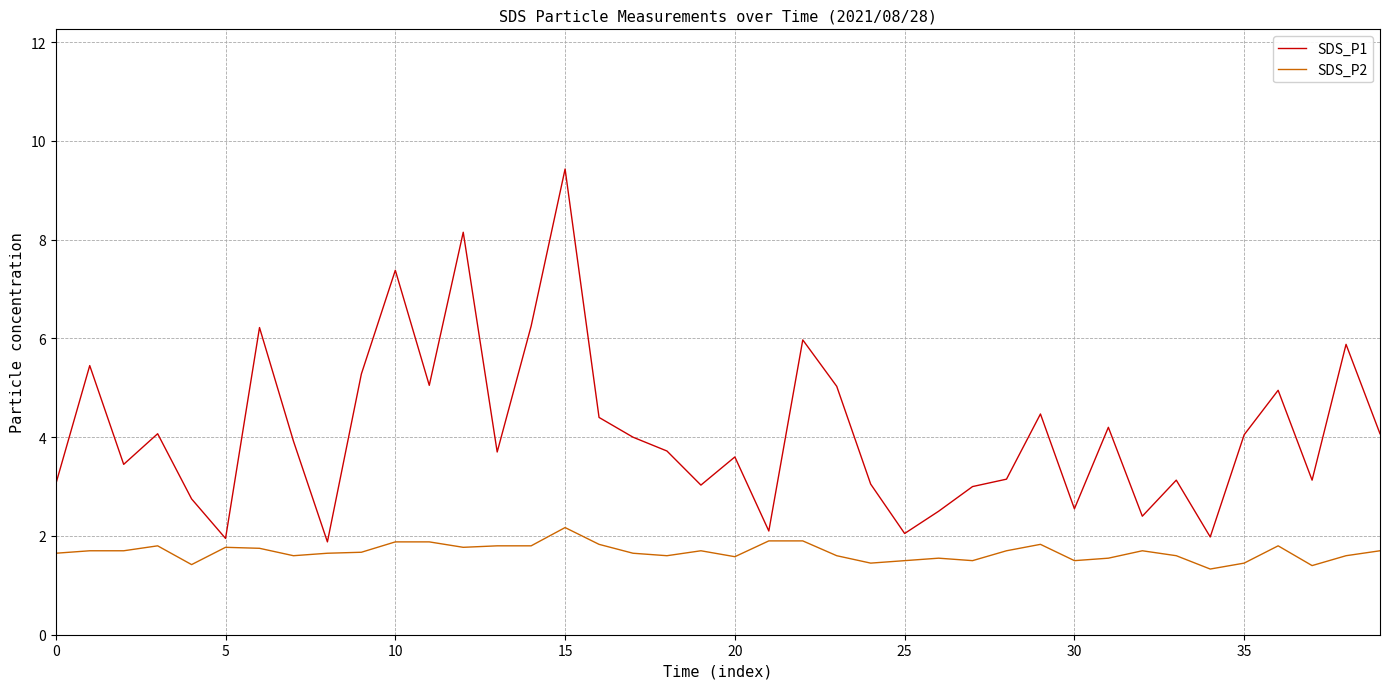

Rank the series by their maximum value, from lowest to highest.

SDS_P2, SDS_P1